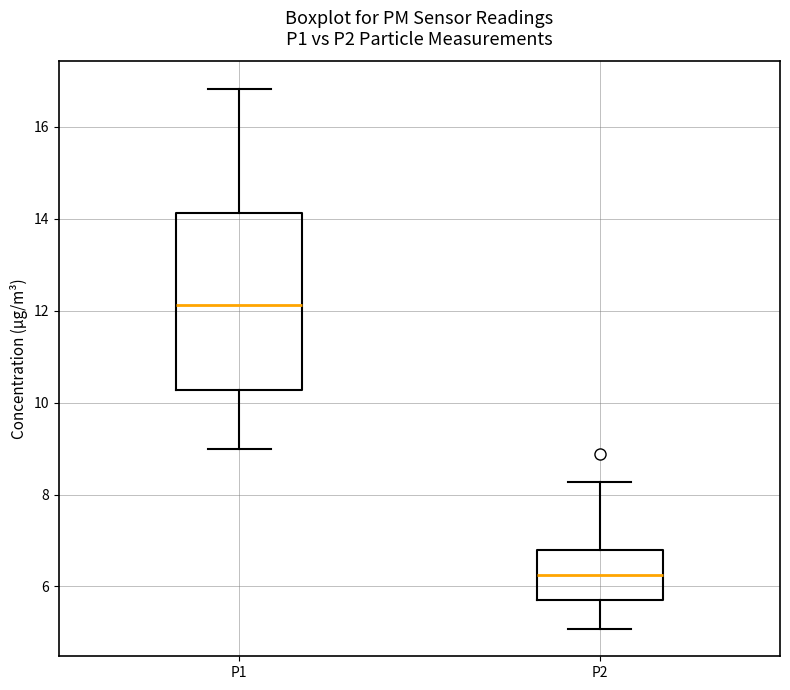

Which box is the tallest, from its lower edge to its upper edge?

P1